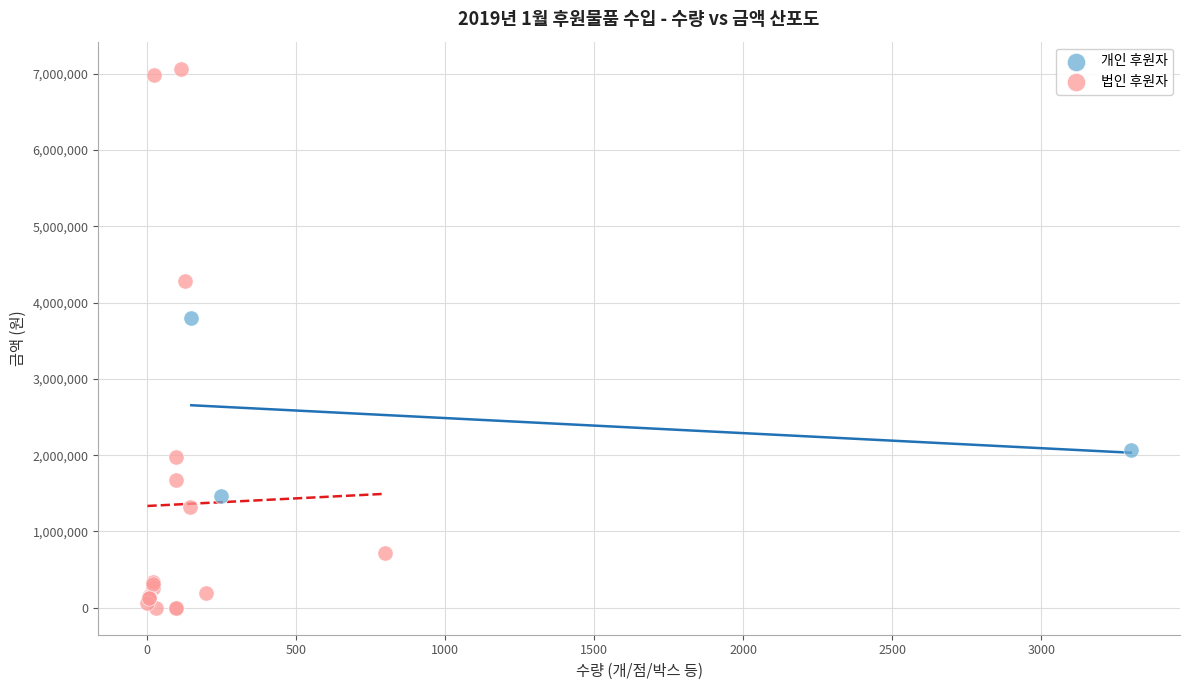

What are all the series names shown in the legend?

개인 후원자, 법인 후원자